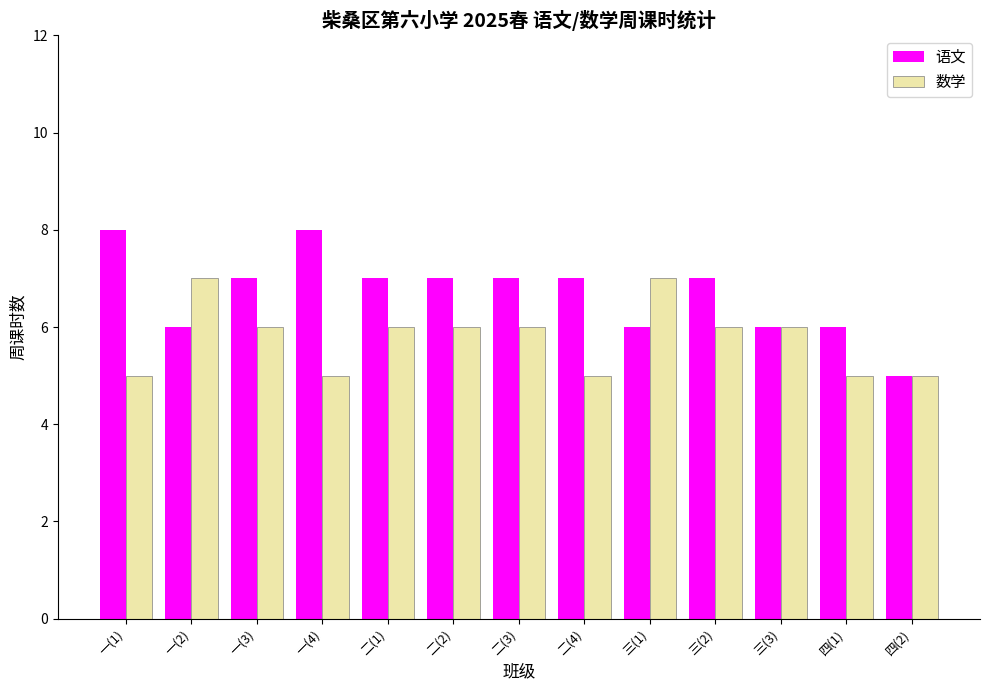

What is the maximum value for 语文?

8